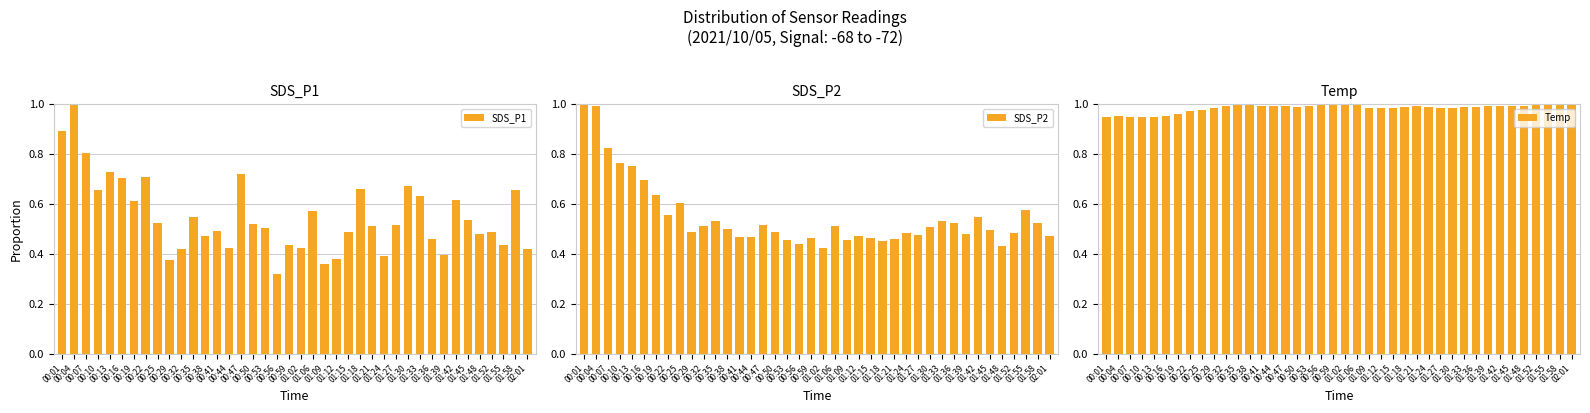

At 02:01, list the series in order from largest to smallest.

Temp, SDS_P2, SDS_P1